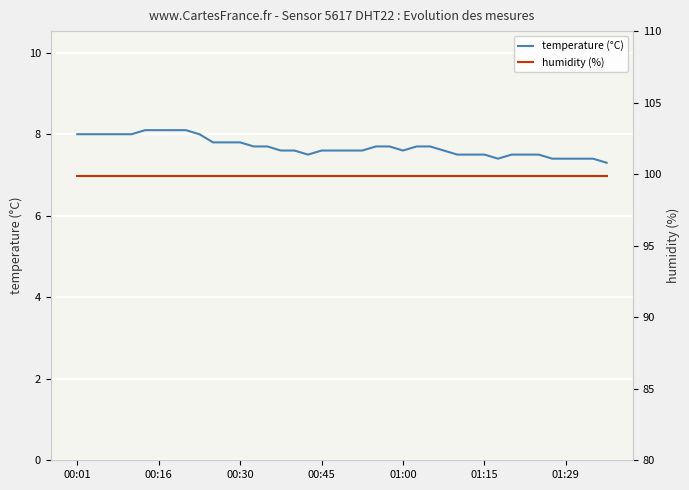

The temperature (°C) series shows 7.6 at 01:00. True or false?

True